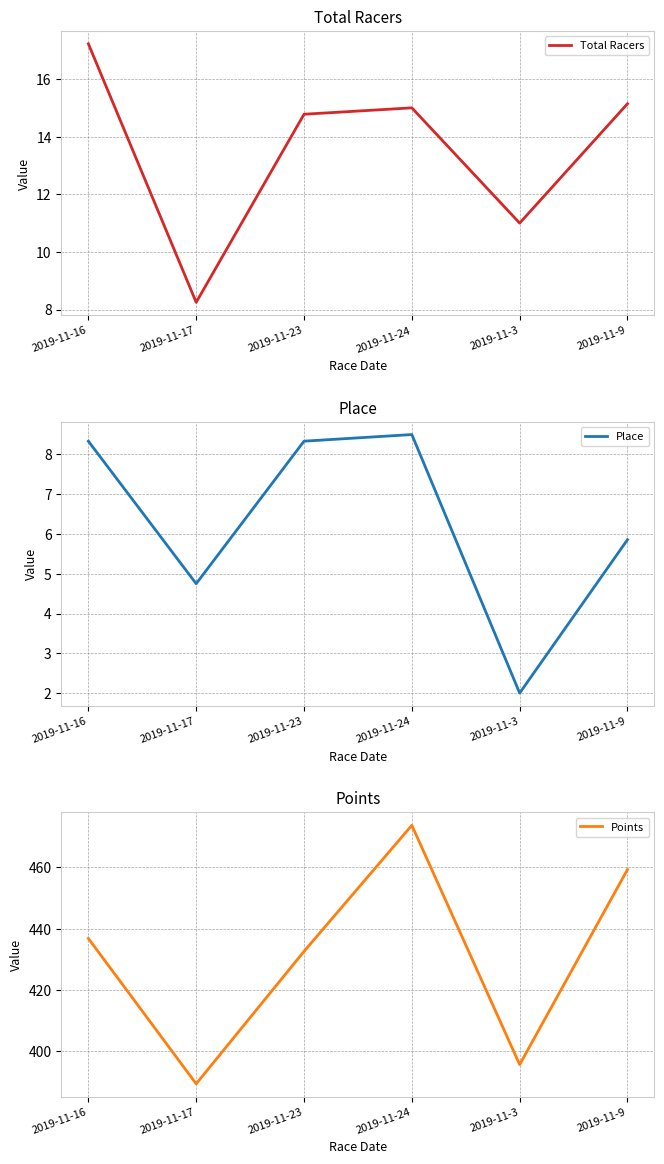

Reading left to right, extract all data points from this chart.

Total Racers: 2019-11-16=17.2	2019-11-17=8.2	2019-11-23=14.8	2019-11-24=15.0	2019-11-3=11.0	2019-11-9=15.1
Place: 2019-11-16=8.3	2019-11-17=4.8	2019-11-23=8.3	2019-11-24=8.5	2019-11-3=2.0	2019-11-9=5.9
Points: 2019-11-16=436.8	2019-11-17=389.3	2019-11-23=432.6	2019-11-24=473.8	2019-11-3=395.6	2019-11-9=459.3